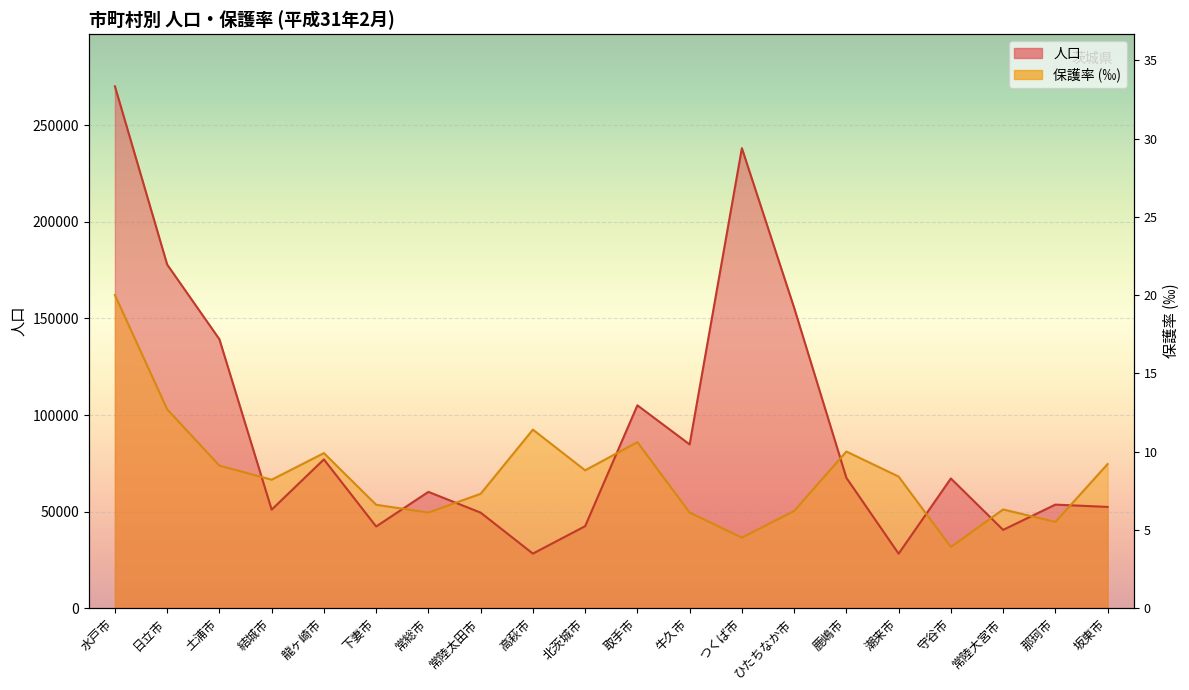

Is the value of 保護率 at 北茨城市 greater than the value of 人口 at 下妻市?

Yes